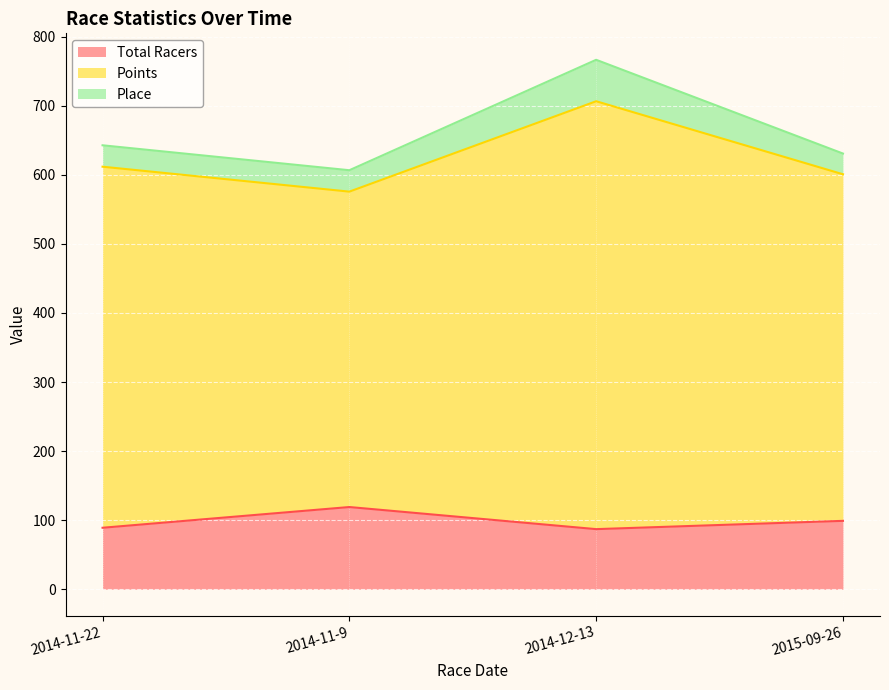

How many data points in Points are above 522?

2